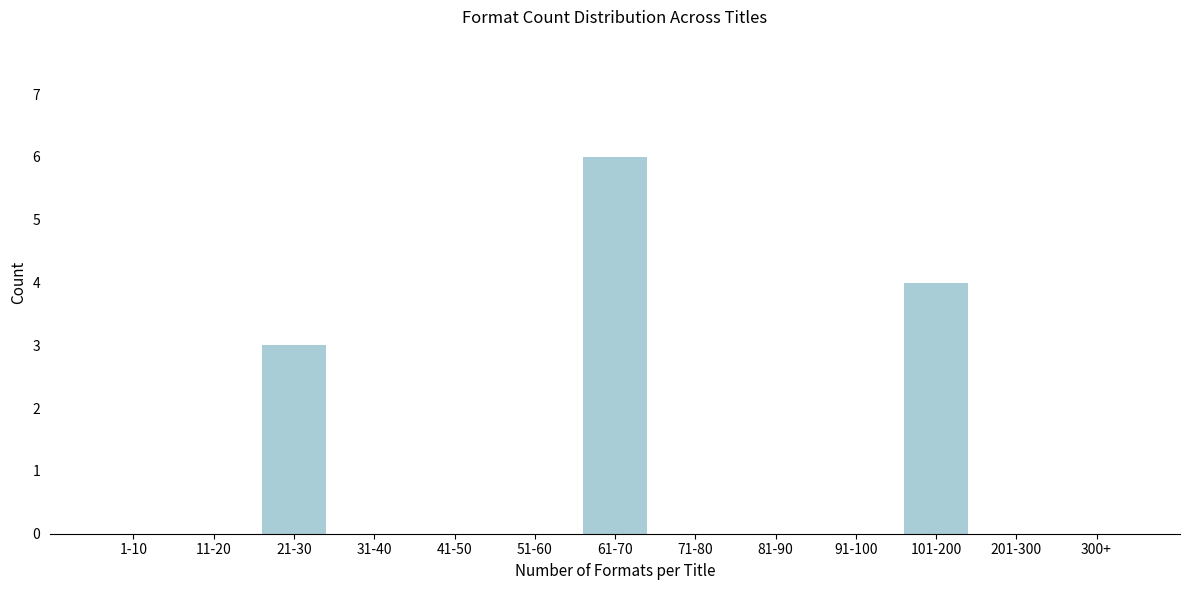

Reading left to right, what are all the values shown in this chart?

1-10=0	11-20=0	21-30=3	31-40=0	41-50=0	51-60=0	61-70=6	71-80=0	81-90=0	91-100=0	101-200=4	201-300=0	300+=0